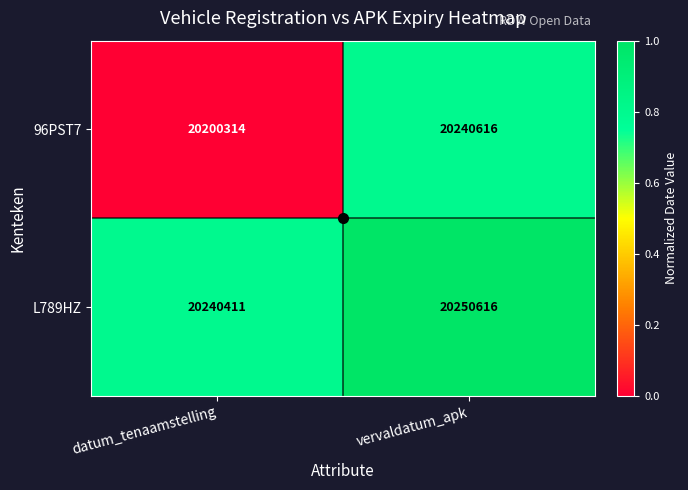

What is the difference between the L789HZ values at datum_tenaamstelling and vervaldatum_apk?

10205